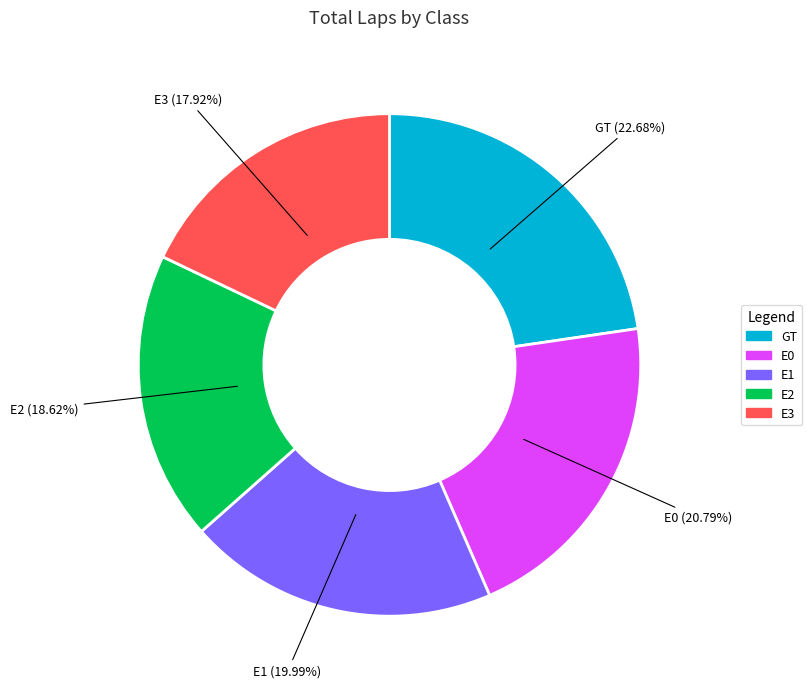

To the nearest percent, what percentage of the pie is E3?

18%